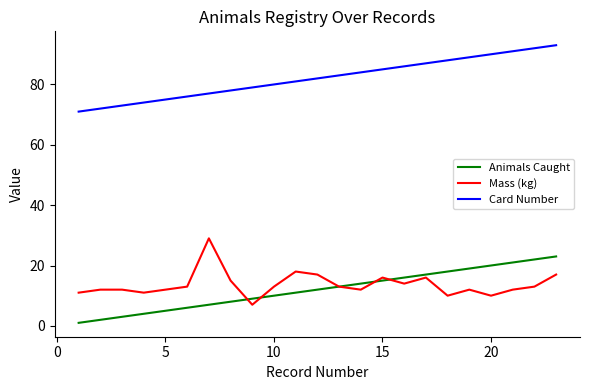

True or false: Mass (kg) and Card Number cross at least once.

False